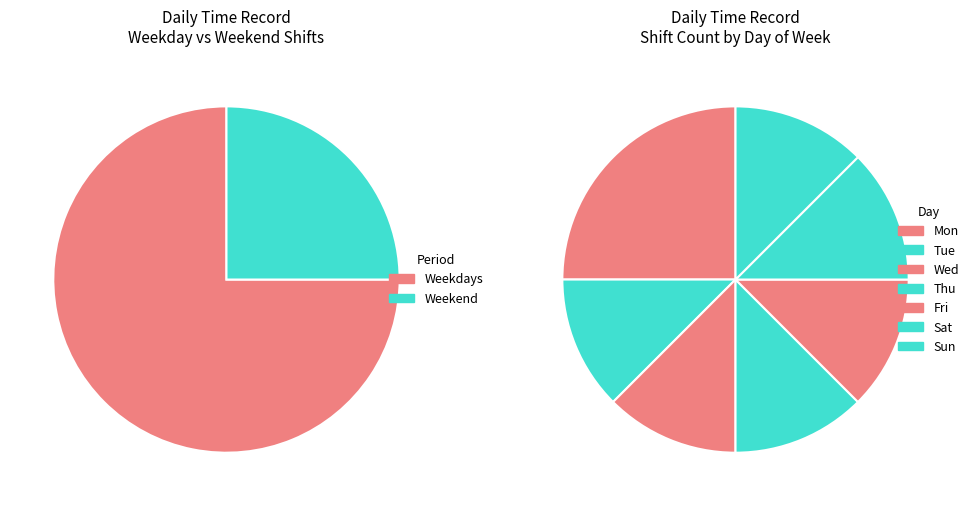

Combined, do Wed and Thu account for over 50%?

No